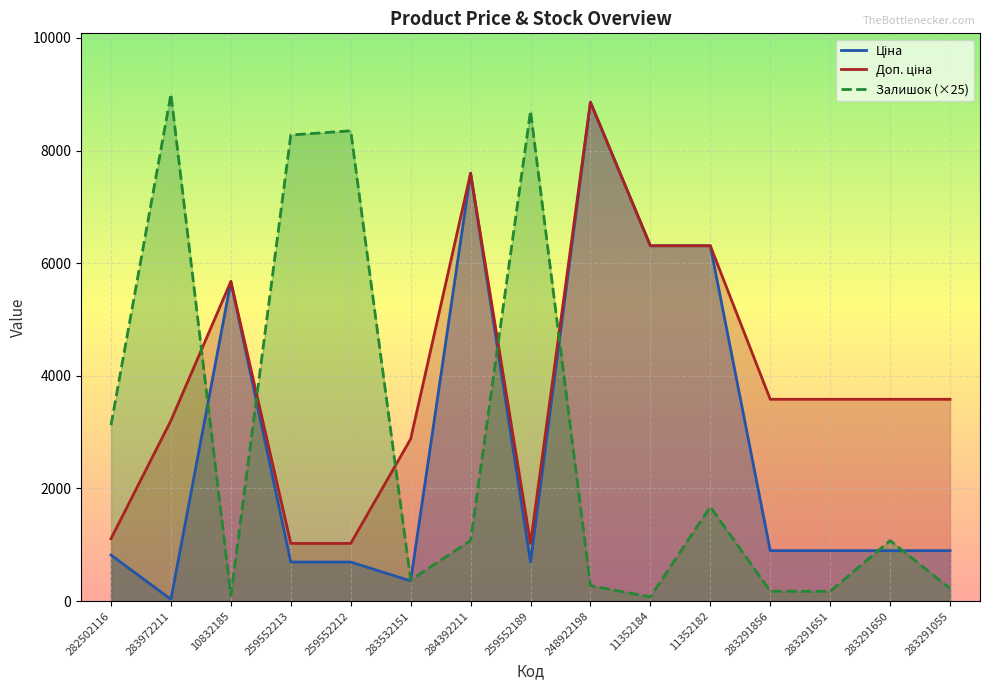

Is it true that Ціна equals 10655.9 at 284392211?

False